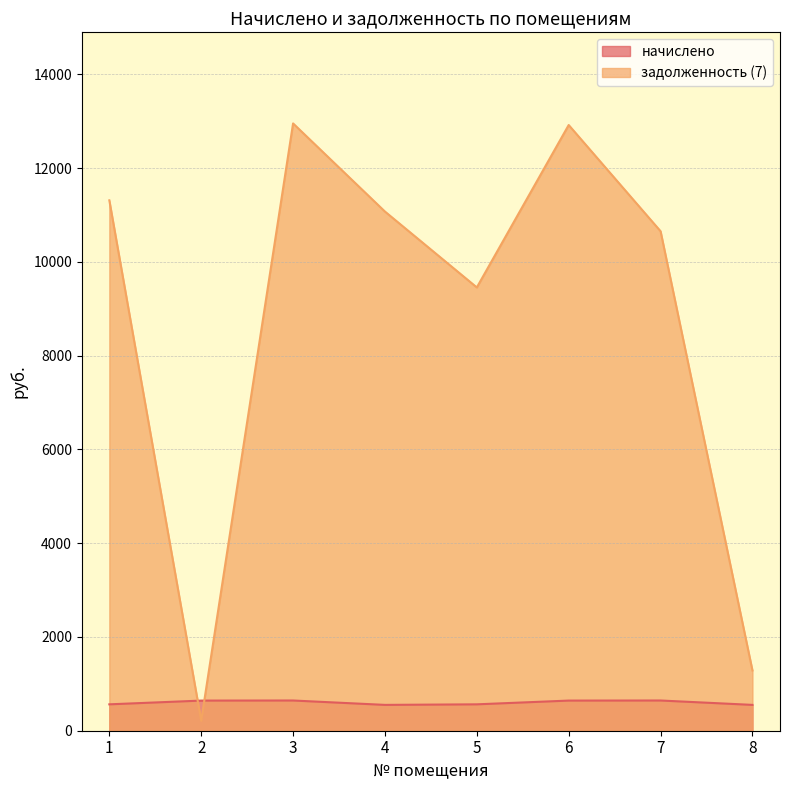

At 6, list the series in order from largest to smallest.

задолженность (7), начислено